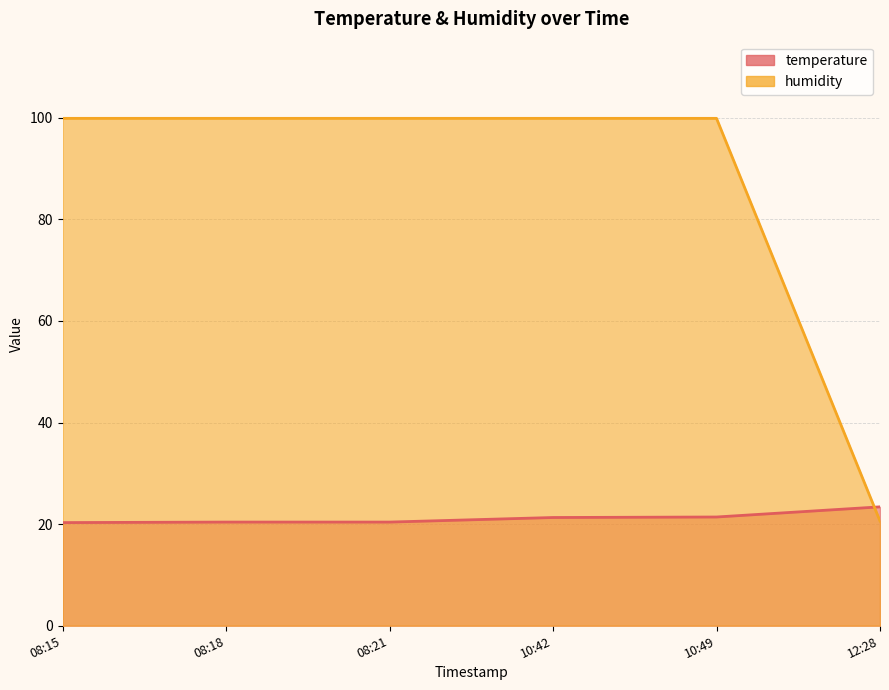

True or false: humidity has more than 0 points higher than both neighbors.

False